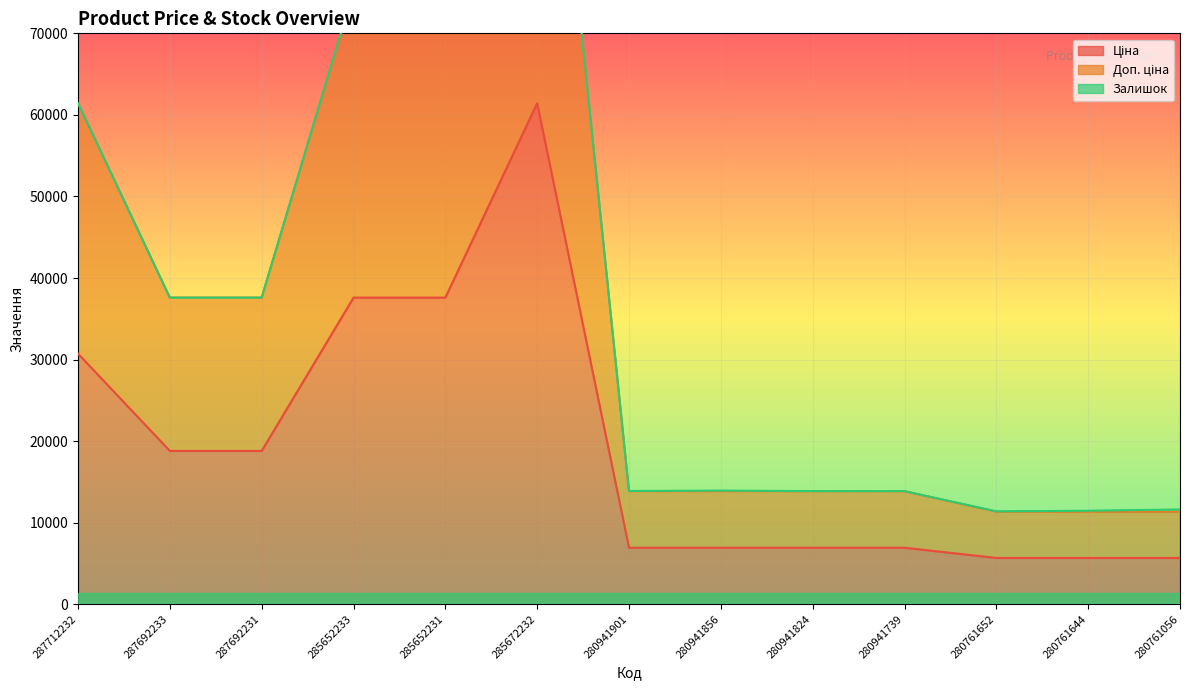

How many categories are shown in the chart?

13